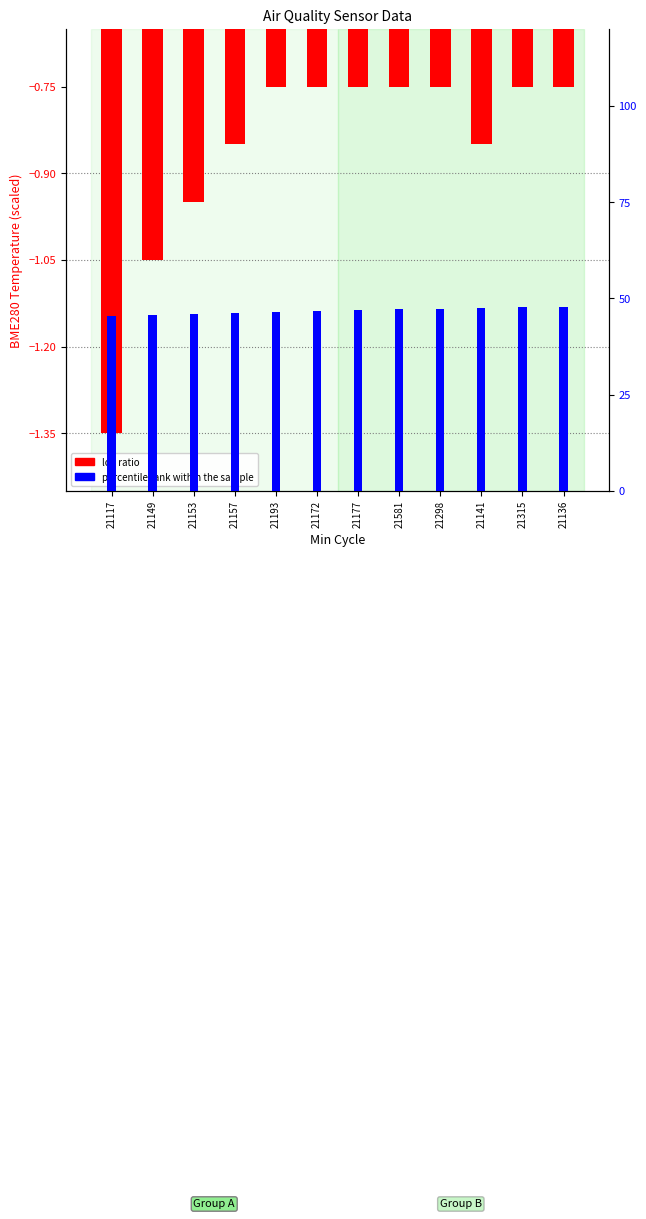

Rank the series by their maximum value, from highest to lowest.

percentile rank within the sample, log ratio